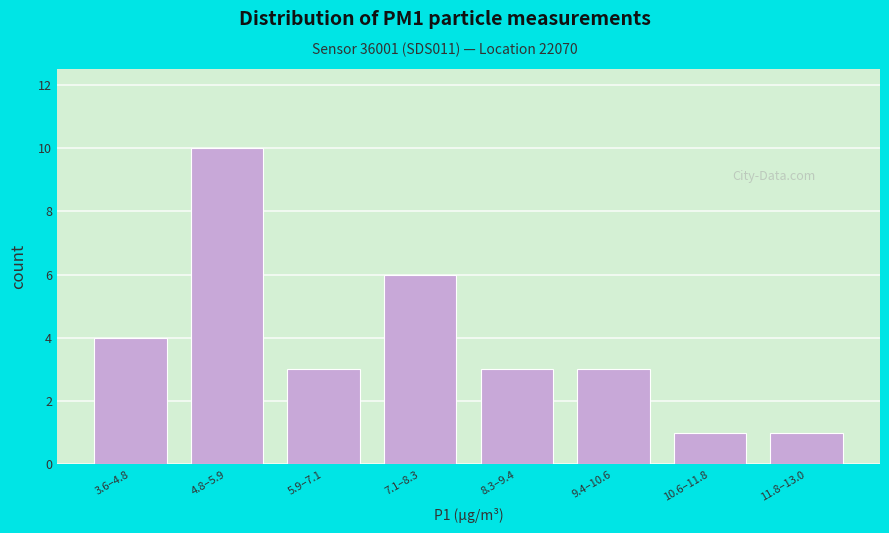

Reading left to right, list all the values displayed in this chart.

4	10	3	6	3	3	1	1